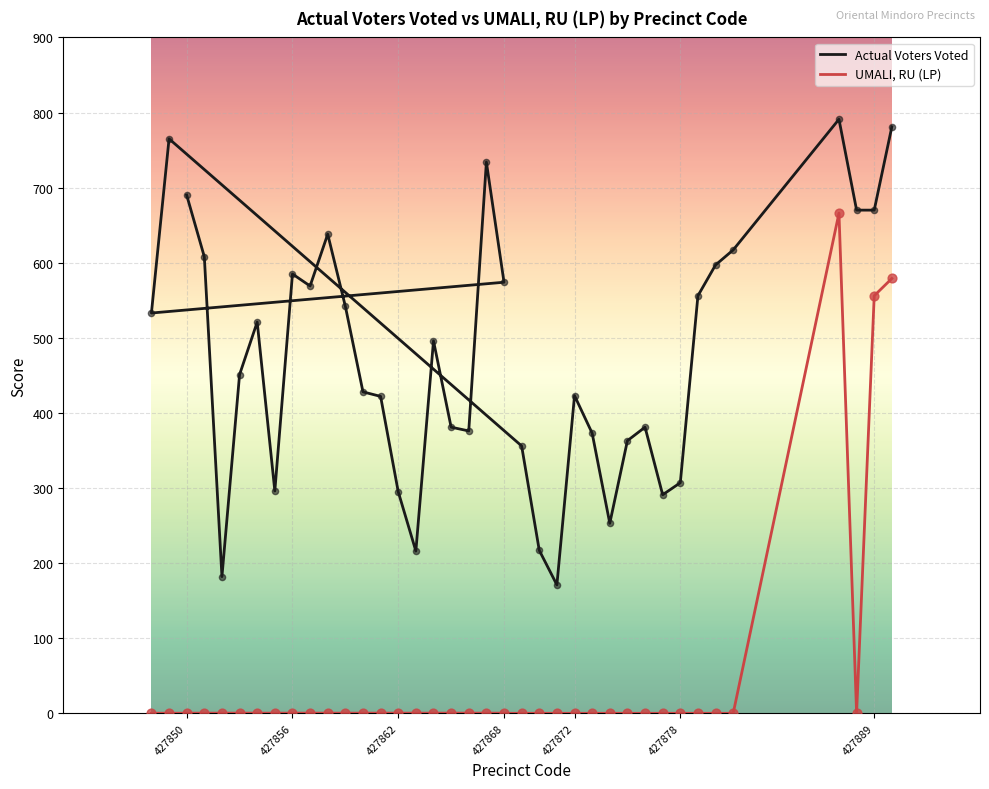

Which series has the largest total across all categories?

Actual Voters Voted